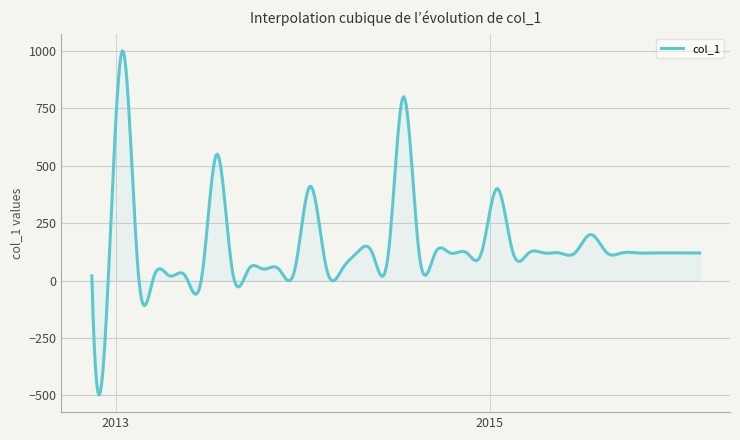

What is the minimum value shown in the chart?

-497.9